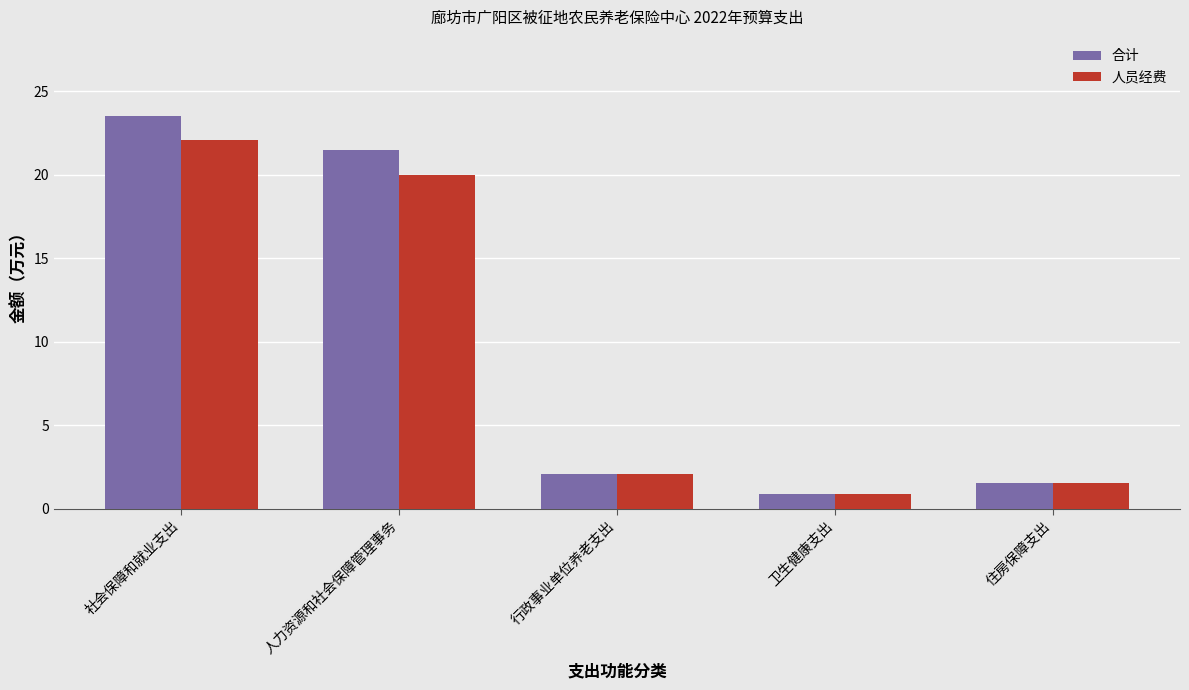

The value of 人员经费 at 住房保障支出 is 1.6. True or false?

True